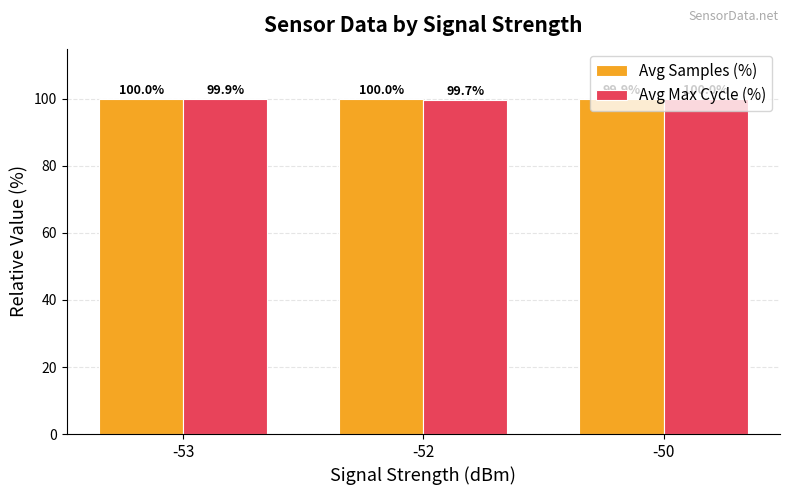

List the labels in order of Avg Max Cycle (%) value, smallest first.

-52, -53, -50